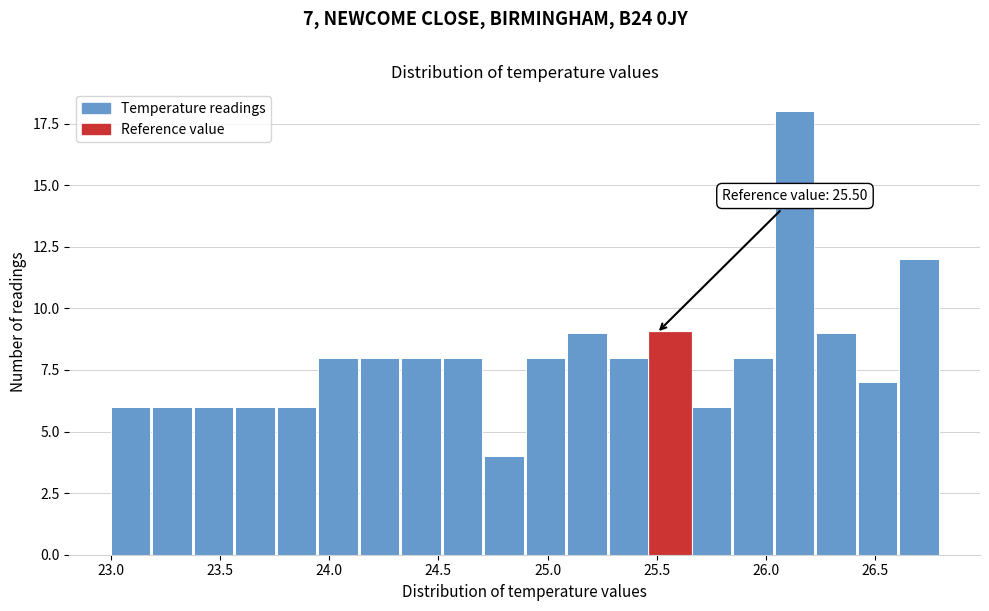

Around what value on the x-axis is the tallest bar? Give the approximate position of its centre, as read against the axis.

26.15